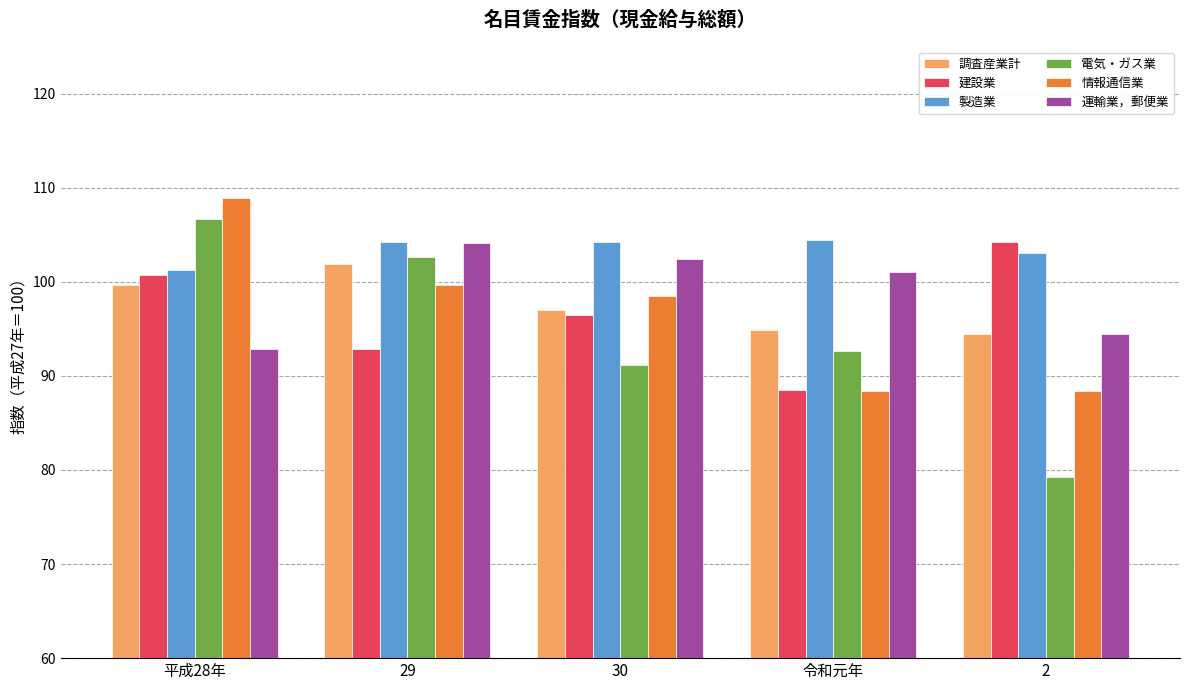

List the labels in order of 電気・ガス業 value, smallest first.

2, 30, 令和元年, 29, 平成28年